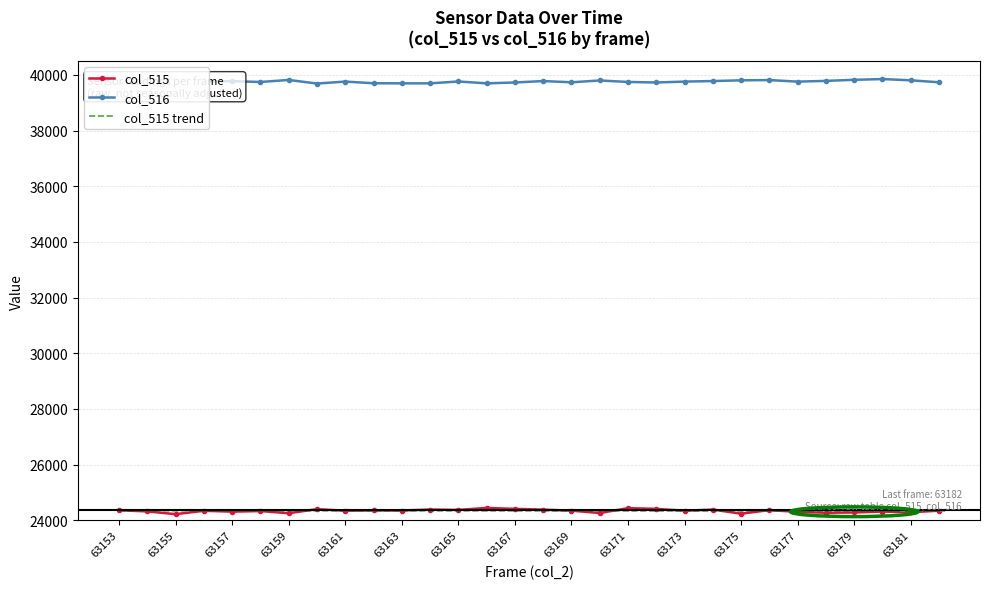

What is the highest value of the col_516 series?

39854.0